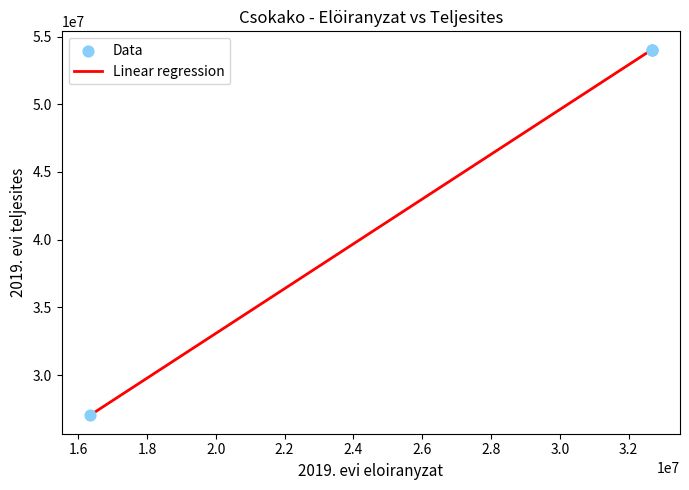

What is the minimum value shown in the chart?

27015824.0